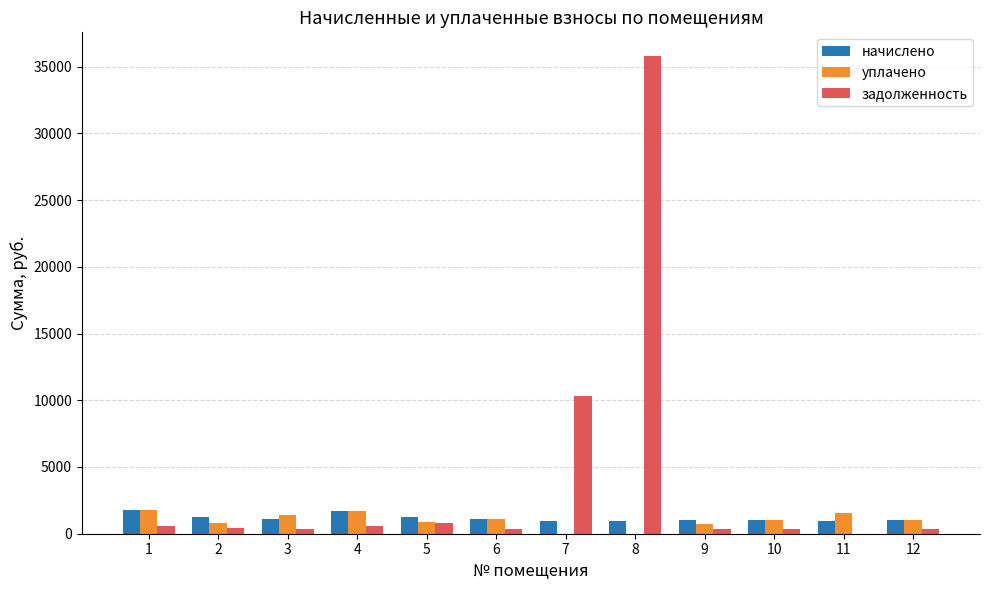

Where does the задолженность series first go above 419?

1